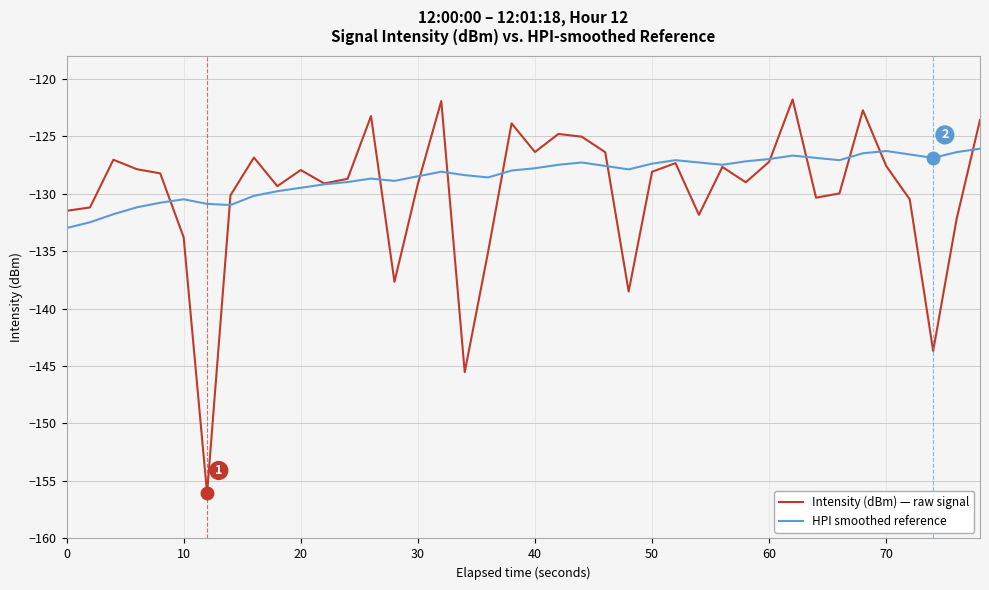

How many lines are shown in the chart?

2